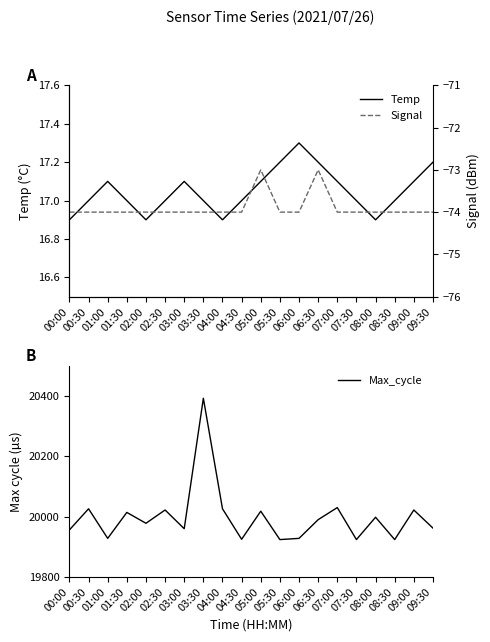

In Max_cycle, how many points are higher than both neighbors (excluding endpoints)?

8